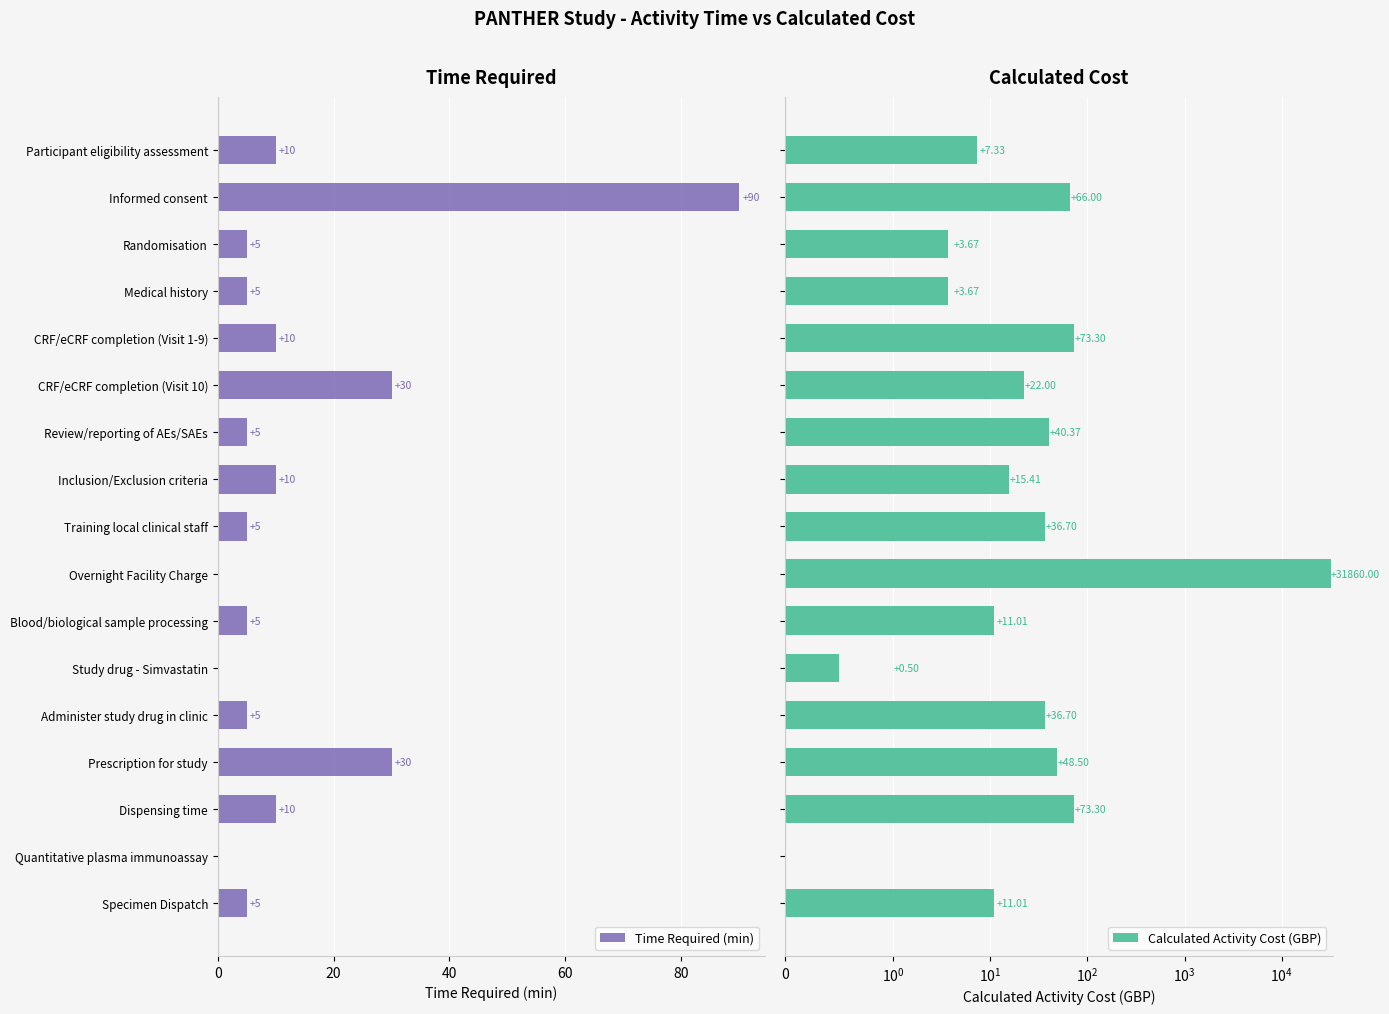

How many data points in Calculated Activity Cost (GBP) are above 22?

8